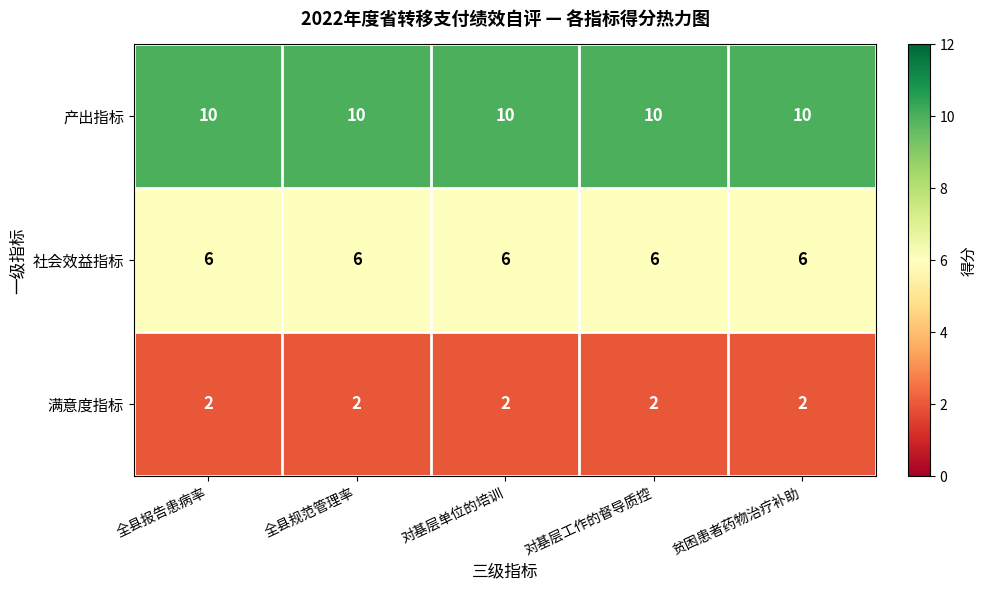

What is the difference between the highest and lowest values at 贫困患者药物治疗补助?

8